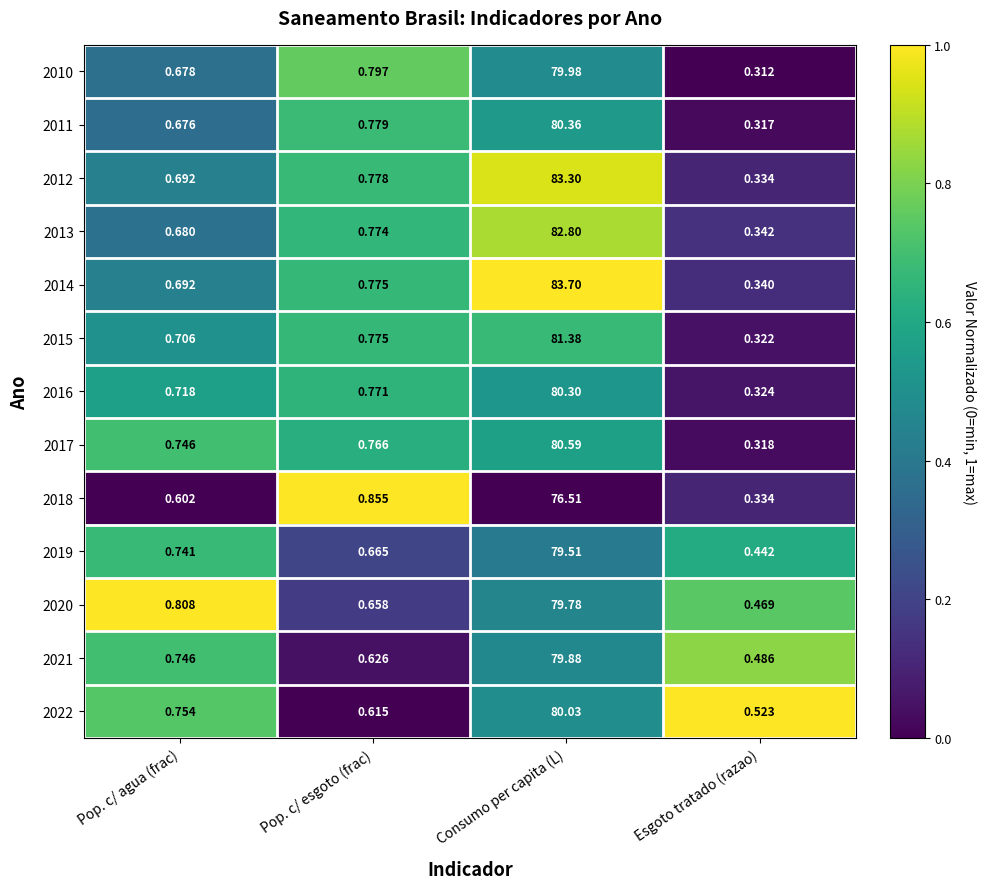

Count the number of data series in this chart.

13